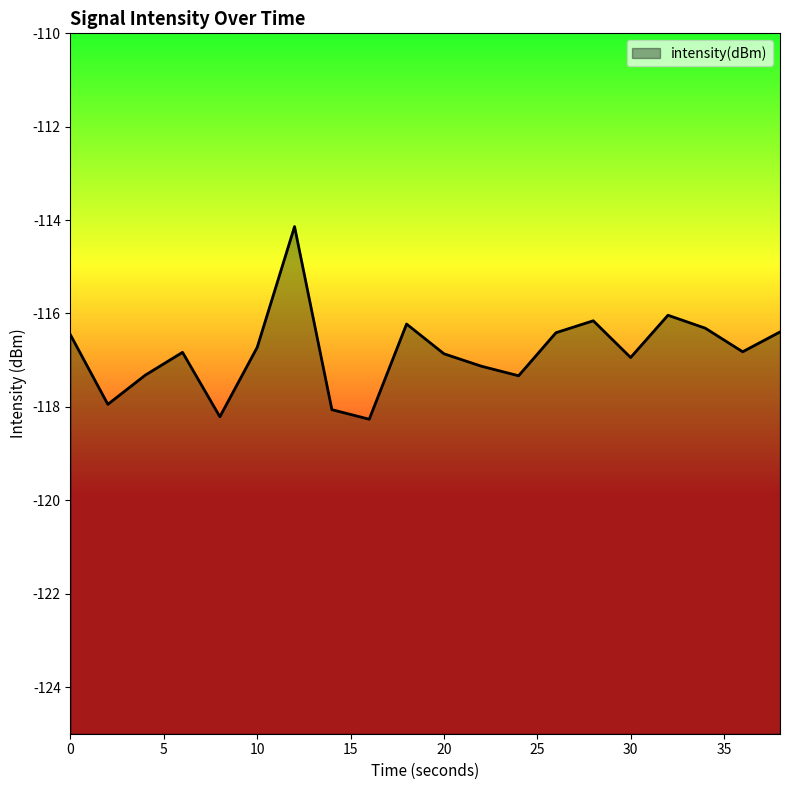

What is the difference between the values at 38 and 12?

2.3